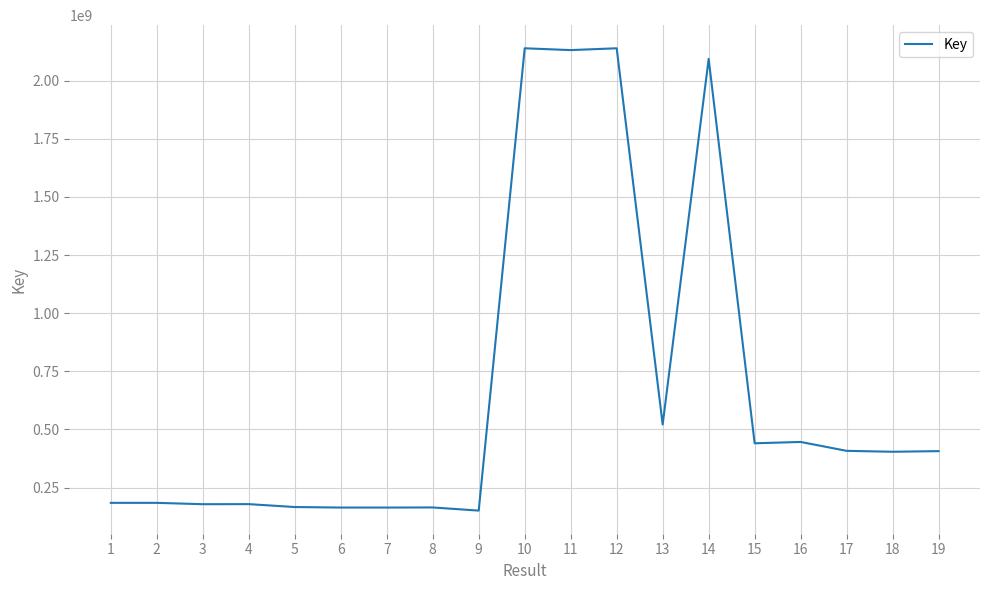

What is the difference between the maximum and minimum values?

1988909841